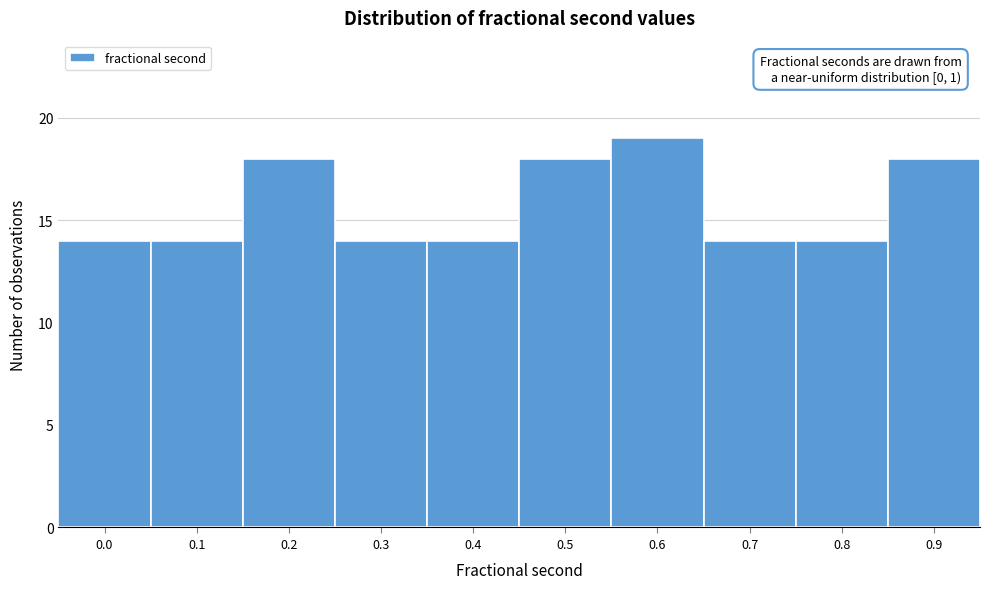

Reading right to left, list all the values displayed in this chart.

18	14	14	19	18	14	14	18	14	14